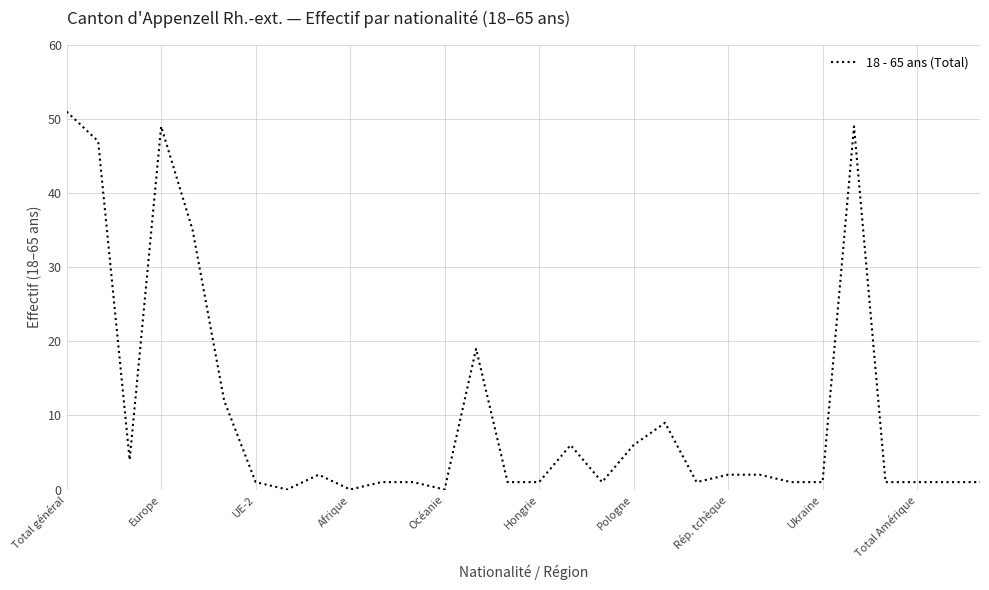

Count the number of data series in this chart.

1